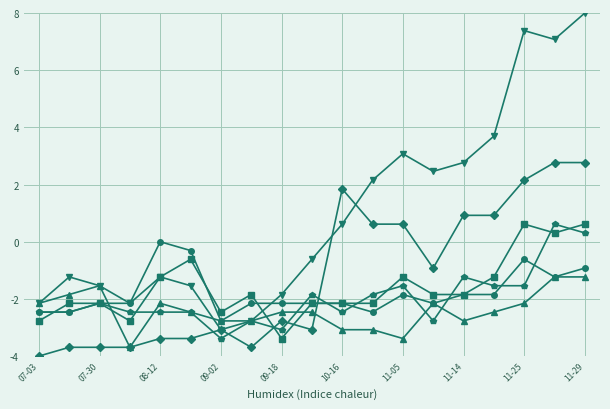

What is the minimum value shown in the chart?

-4.0